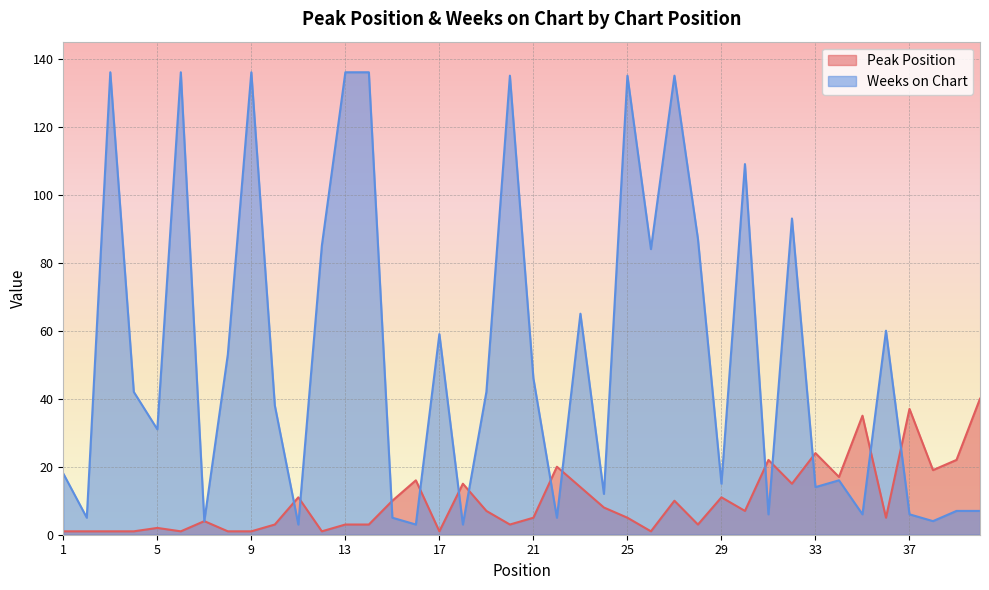

Where is Peak Position nearest to the value 20?

22